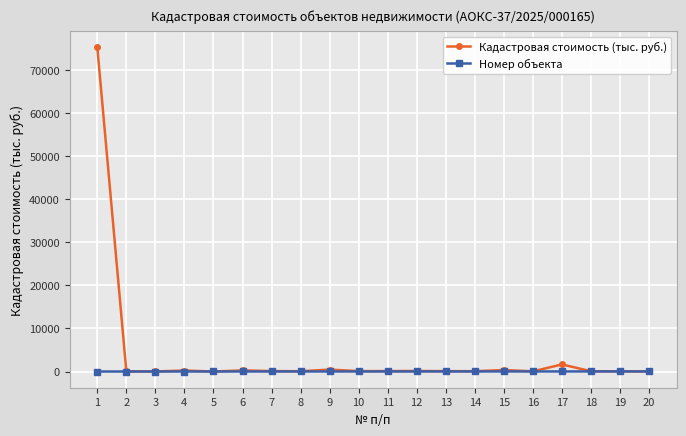

List the series in order of their overall mean, highest first.

Кадастровая стоимость (тыс. руб.), Номер объекта